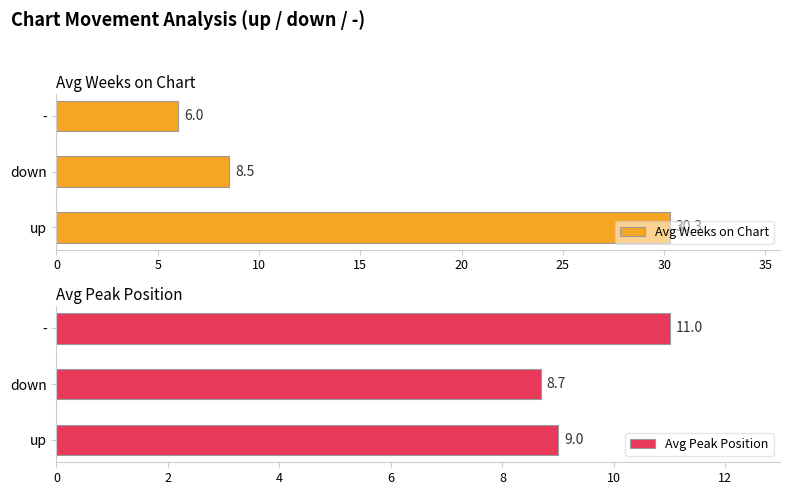

What is the approximate value of Avg Weeks on Chart at down?

8.5